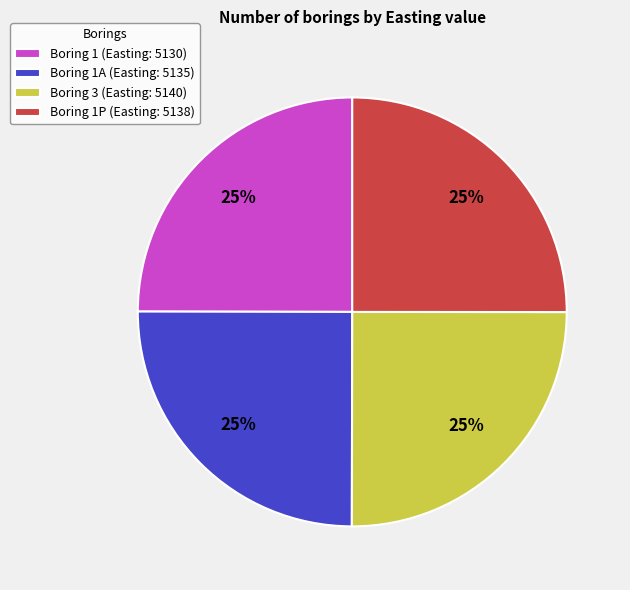

Is Boring 1P (Easting: 5138) the majority of the pie?

No